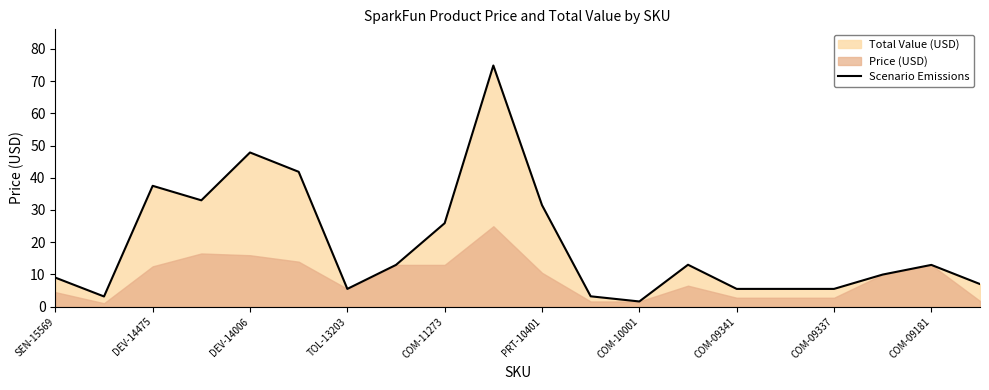

The value of Scenario Emissions at COM-09337 is 9.0. True or false?

False